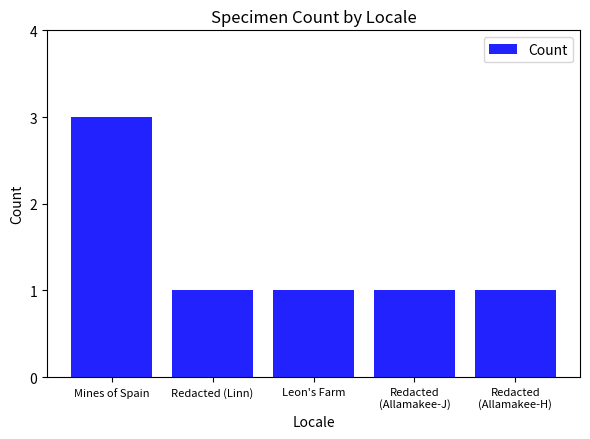

What is the smallest value displayed?

1